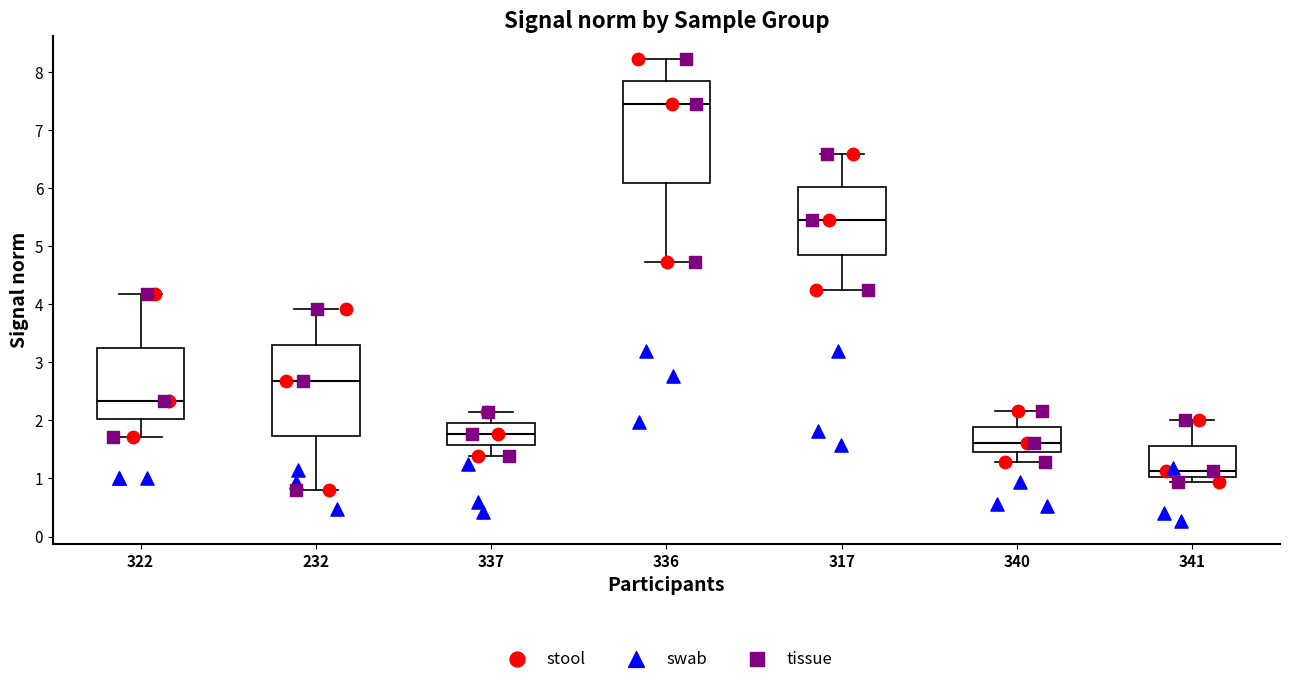

Where does the median line of the box at x = 232 sit on the y-axis? The values are not printed on the chart, so give them approximately, as read against the axis.

2.7